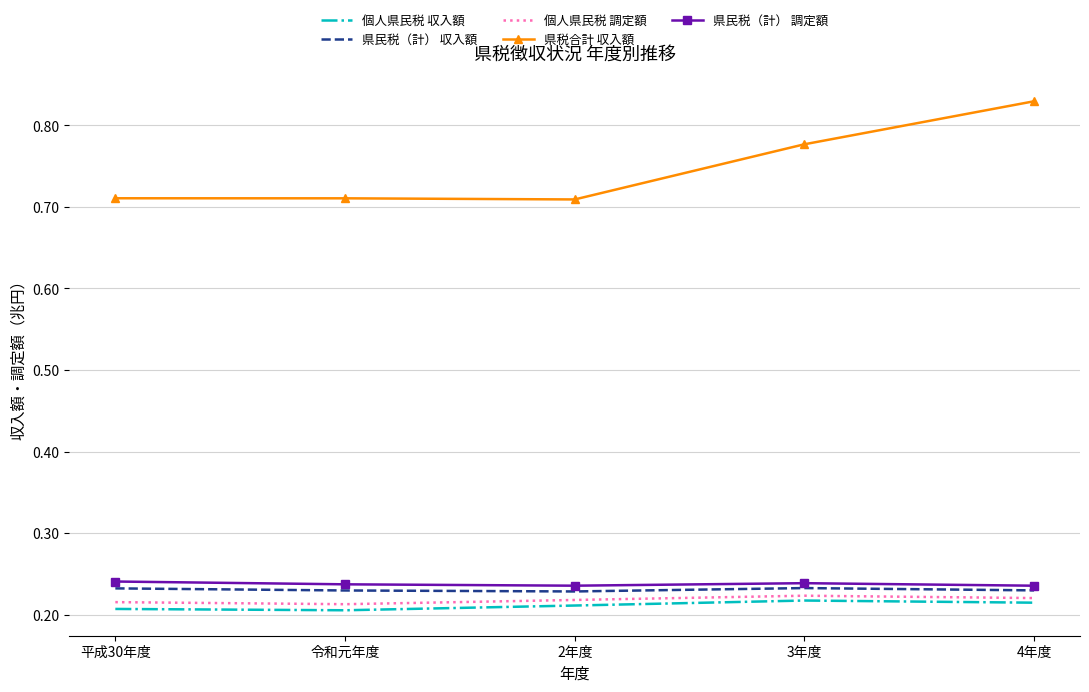

What position from the left is 3年度?

4